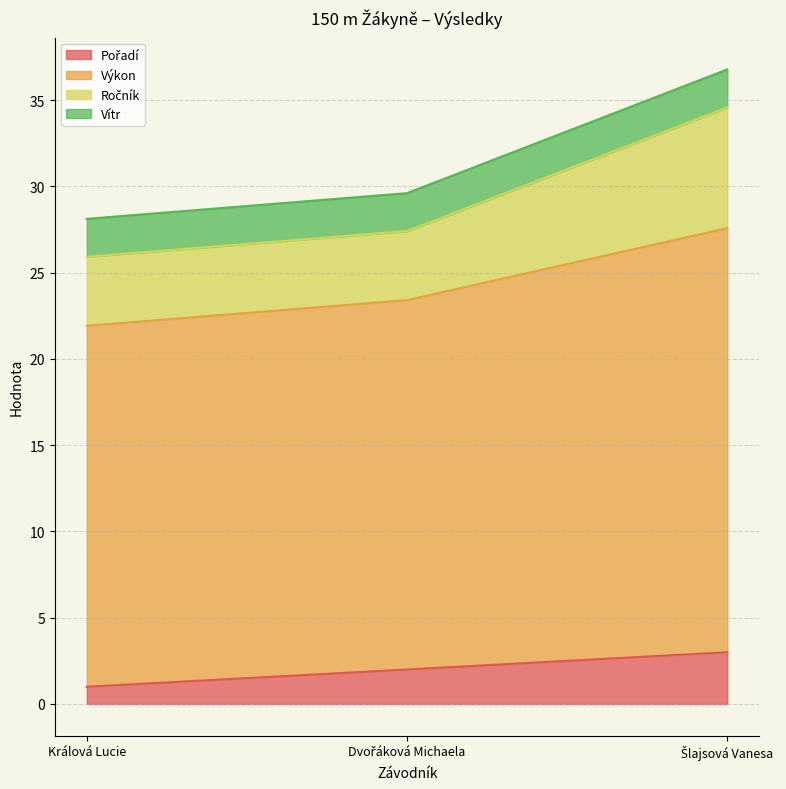

Is the value of Pořadí at Králová Lucie greater than the value of Ročník at Králová Lucie?

No